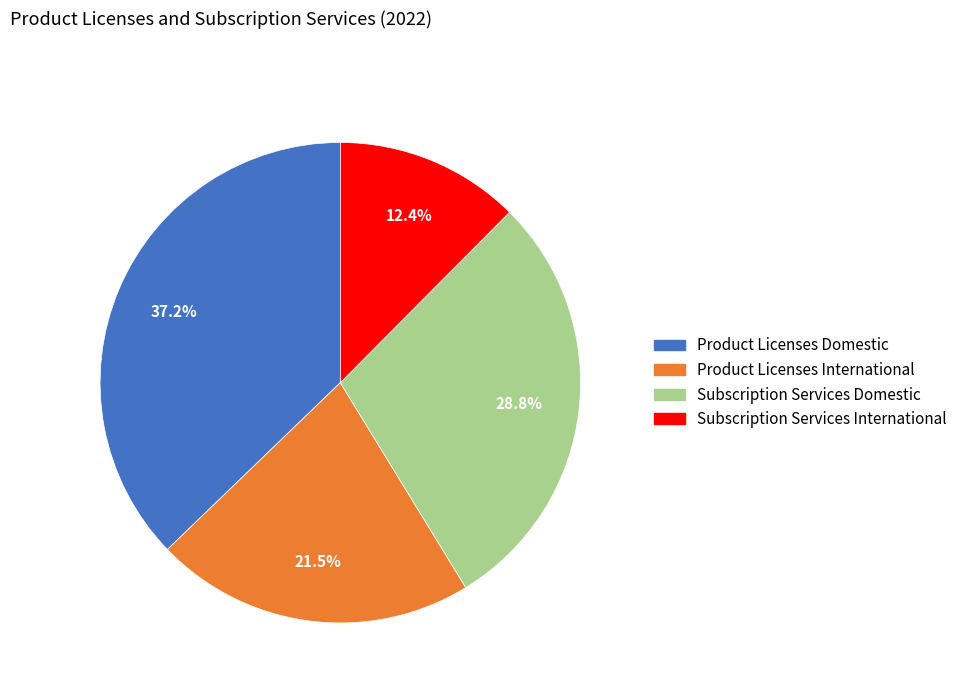

Does Product Licenses Domestic account for over 50% of the chart?

No